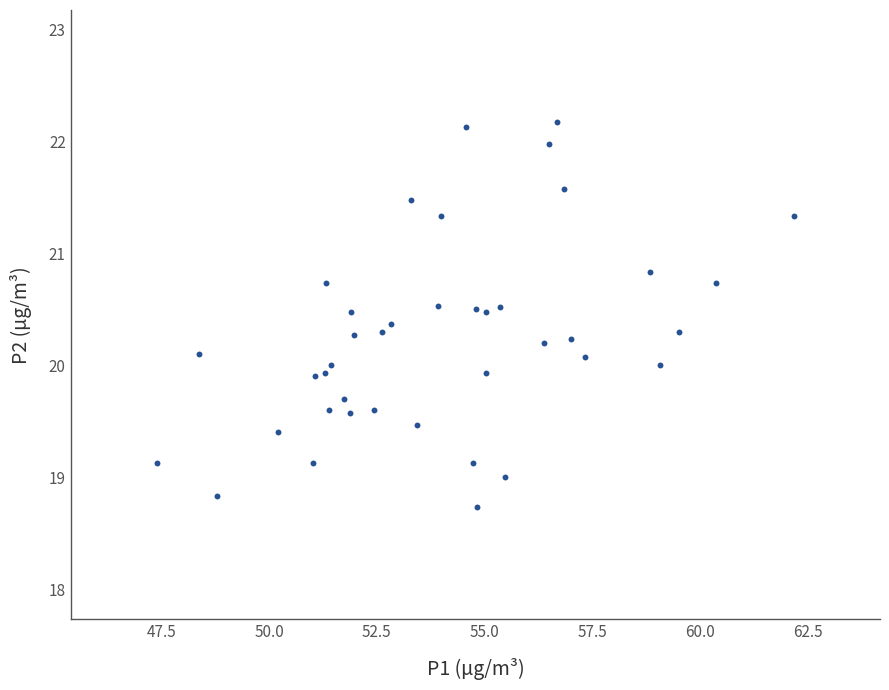

What is the range of Y values (max minus min)?

3.4